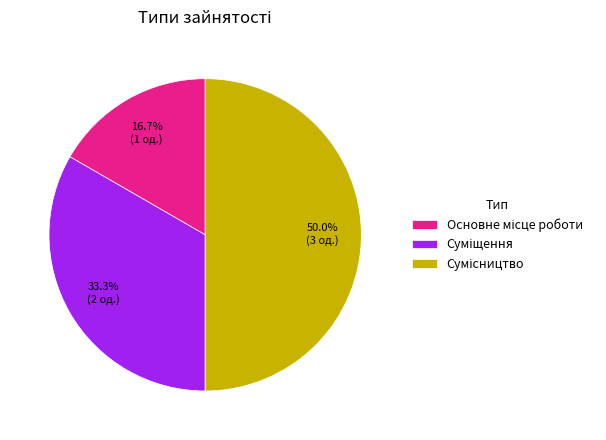

Does Суміщення account for over 50% of the chart?

No